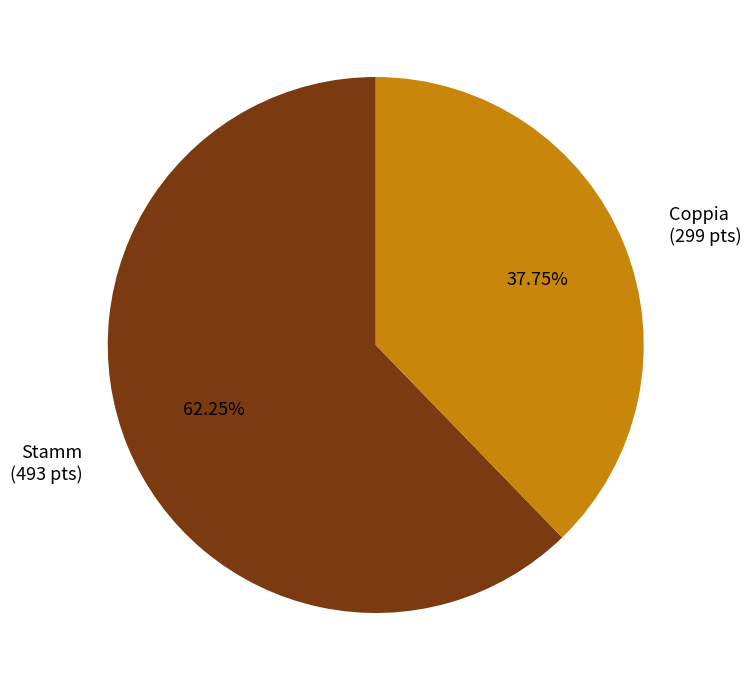

Between Stamm and Coppia, which is larger?

Stamm